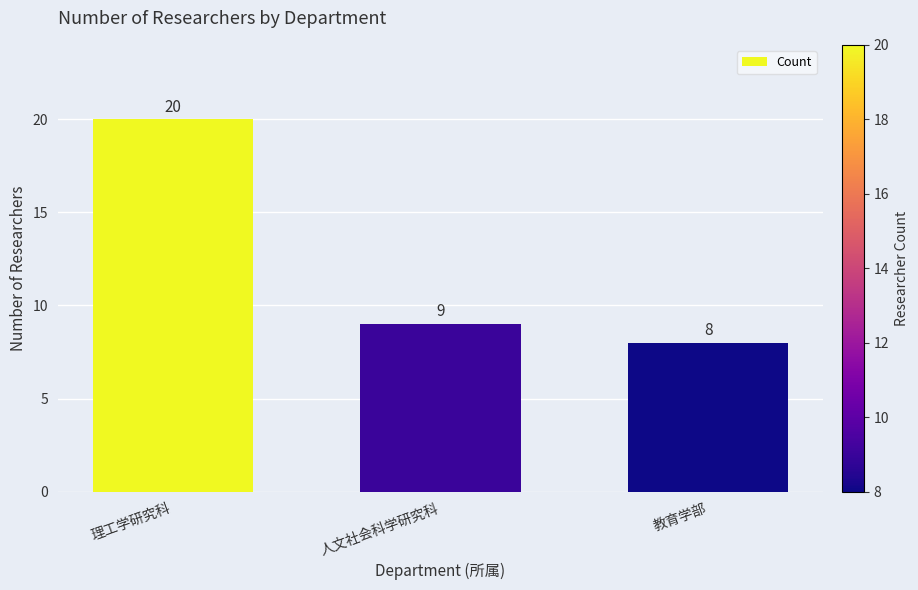

The value at 教育学部 is 8. True or false?

True